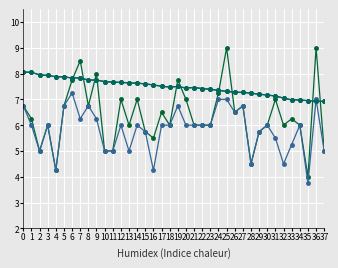

At which label is BME280_temperature closest to 7?

33